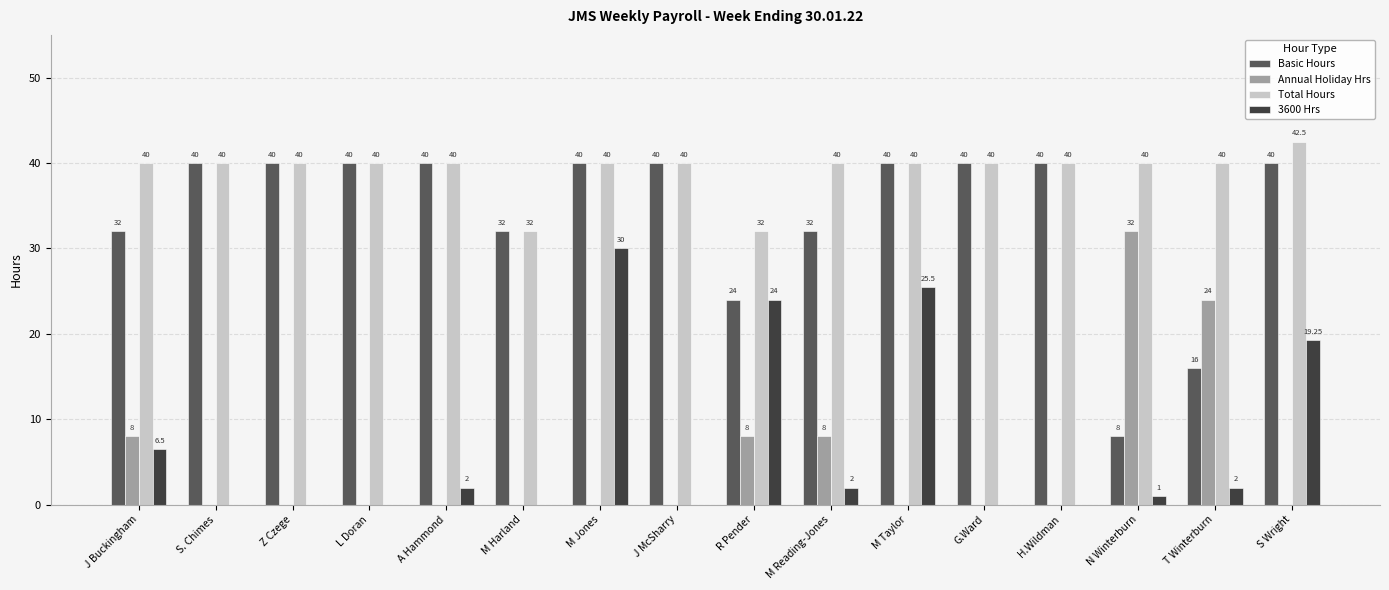

What is the sum of the Basic Hours values at H.Wildman and M Harland?

72.0